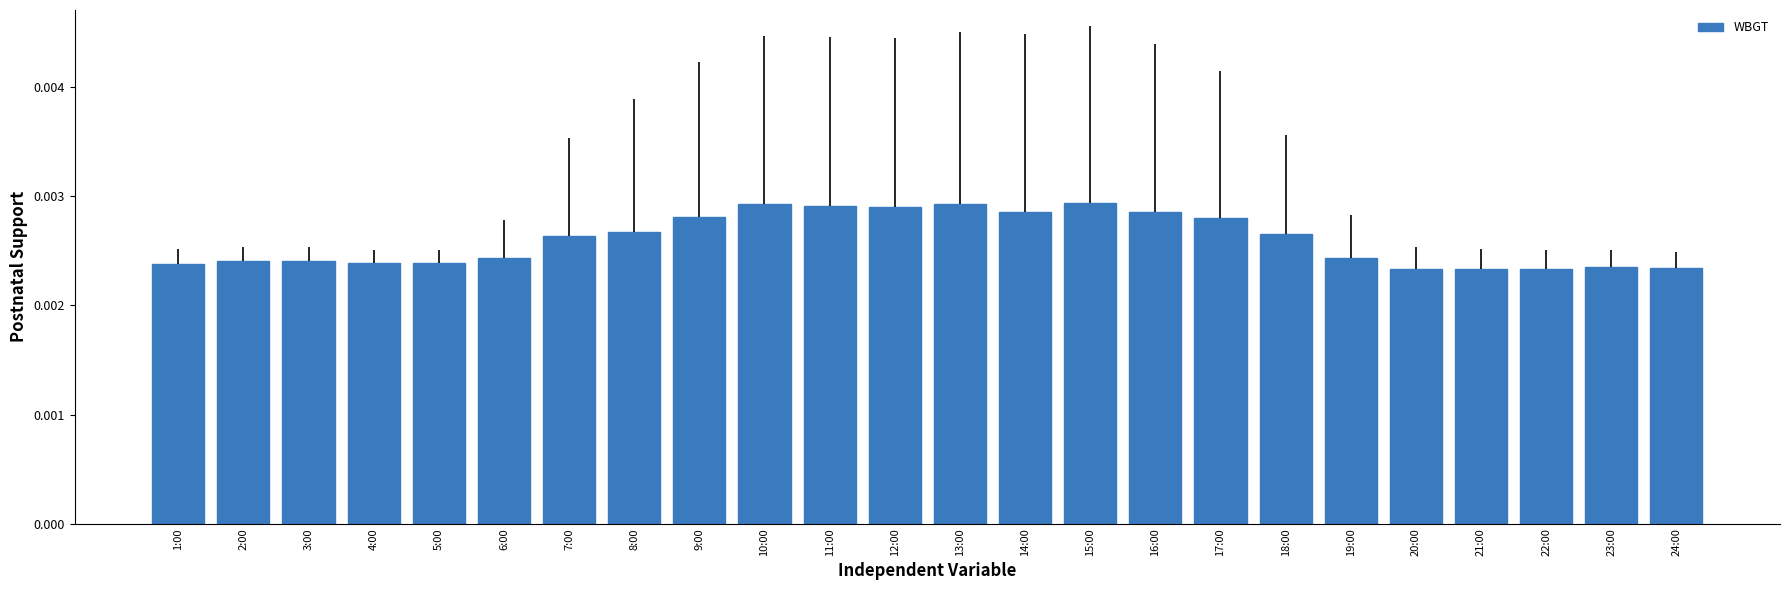

Between 17:00 and 7:00, which is larger?

17:00